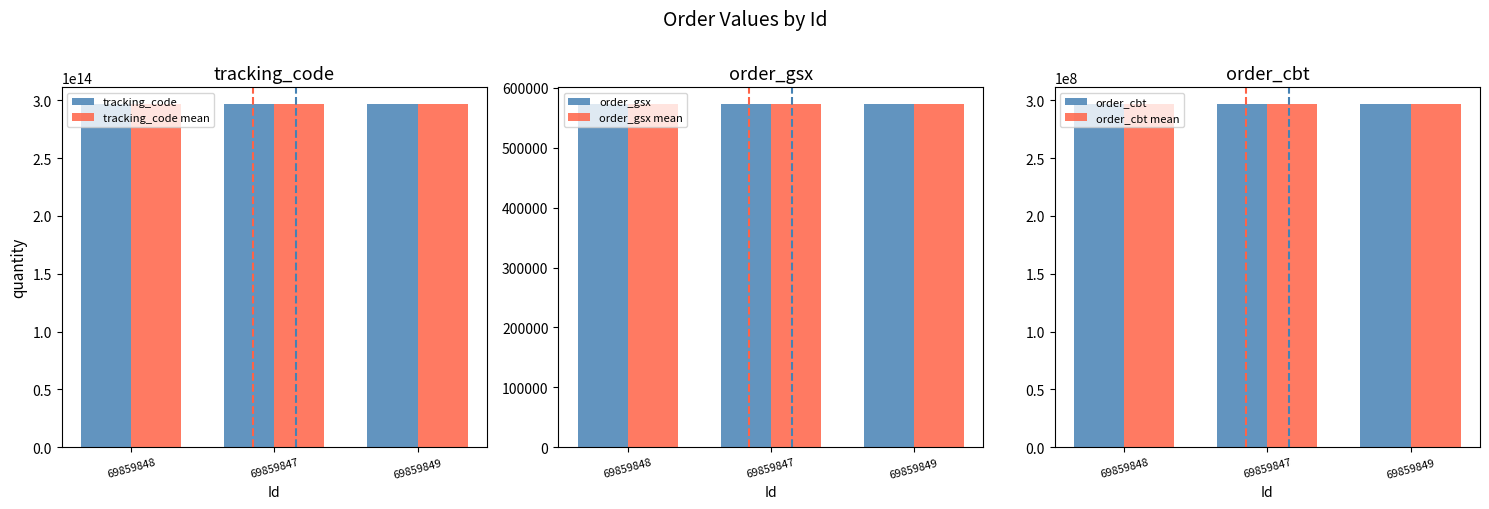

How many groups of bars are there?

3